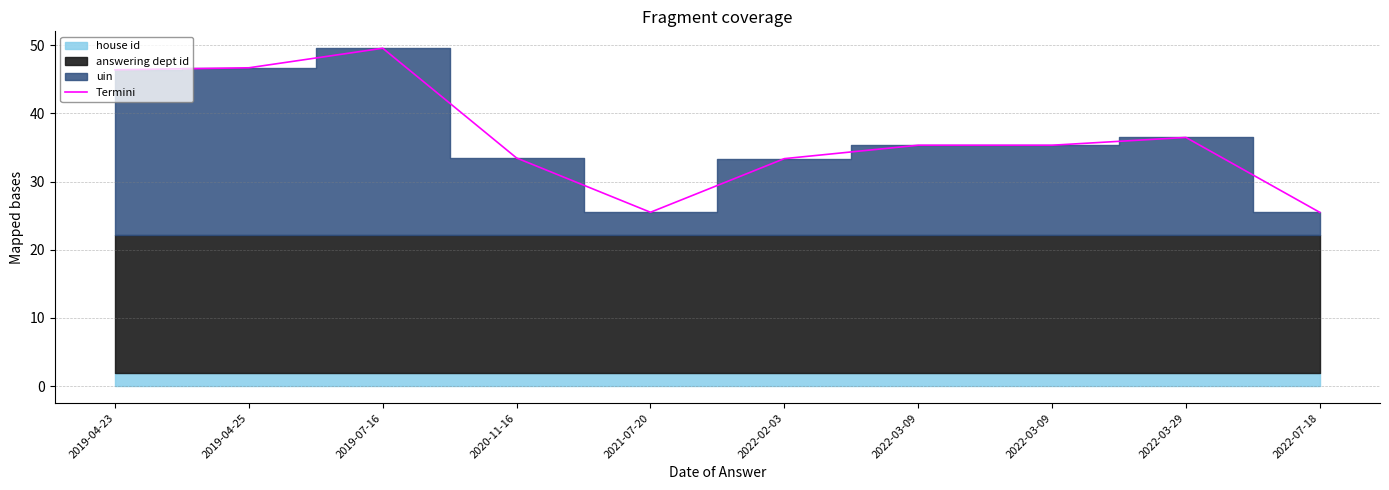

What is the greatest value displayed?

49.6